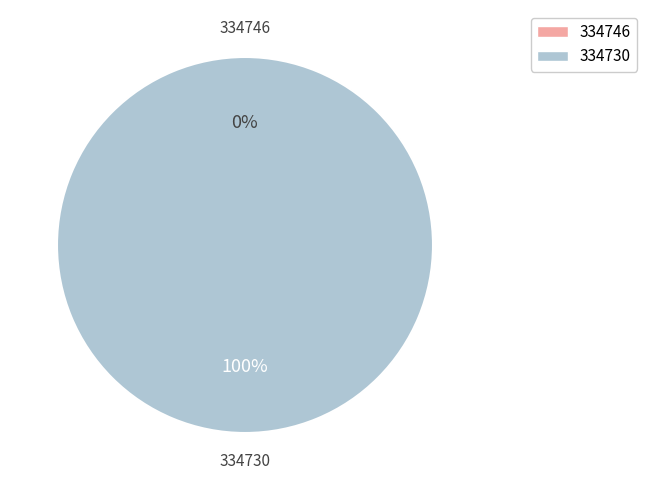

To the nearest percent, what is the average slice percentage?

50%